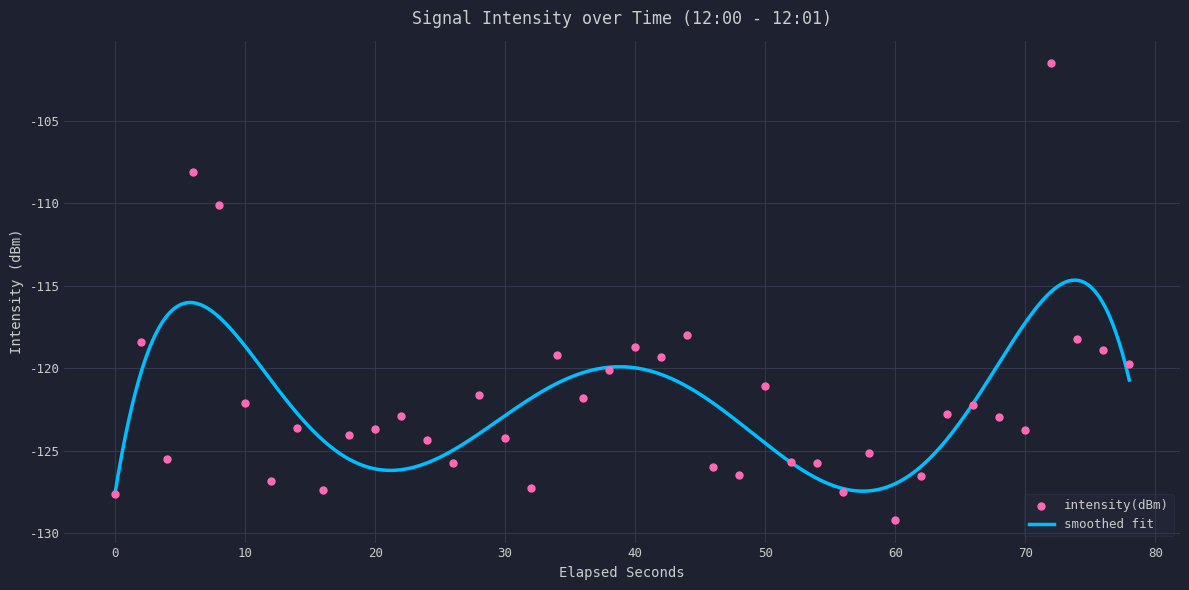

What is the lowest value of the smoothed fit series?

-127.6